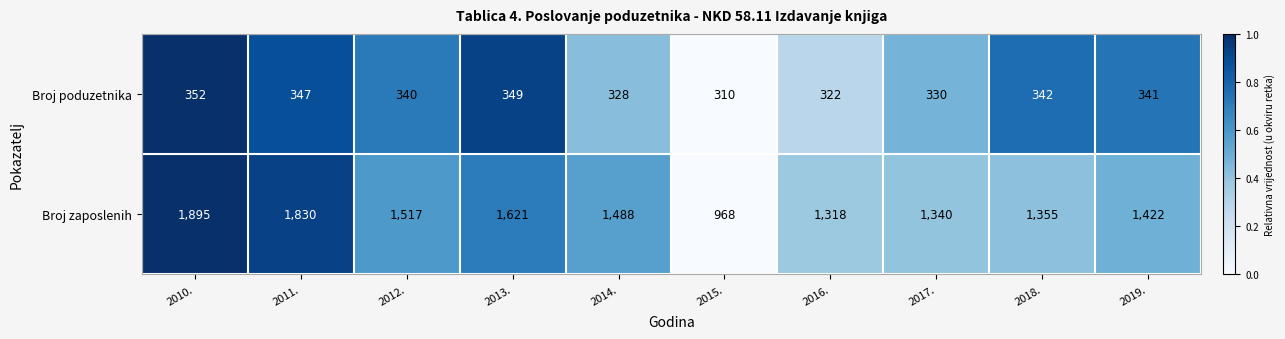

What is the average value of the Broj zaposlenih series?

1475